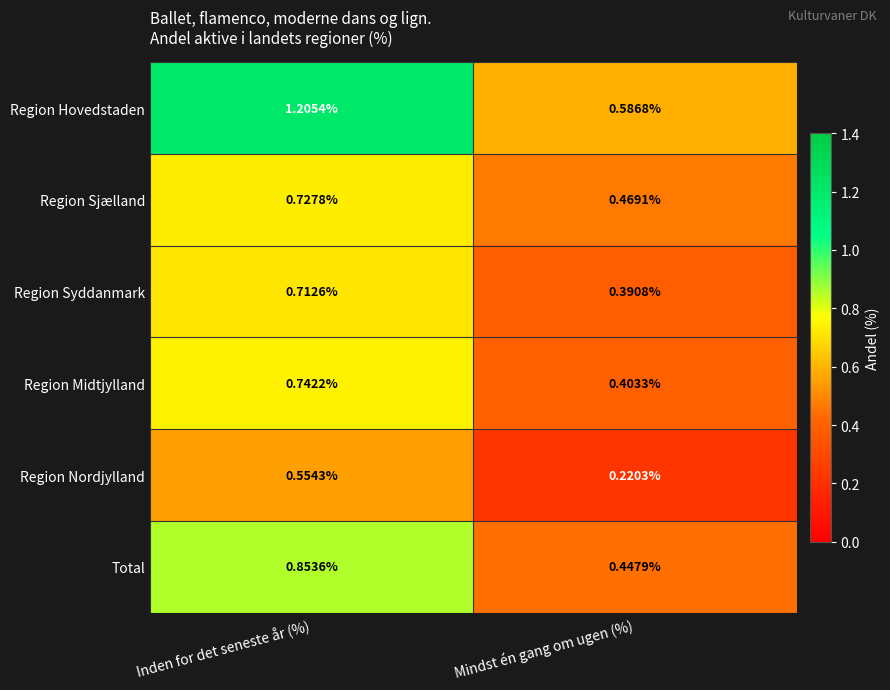

Rank the series at Inden for det seneste år (%) from lowest to highest value.

Region Nordjylland, Region Syddanmark, Region Sjælland, Region Midtjylland, Total, Region Hovedstaden